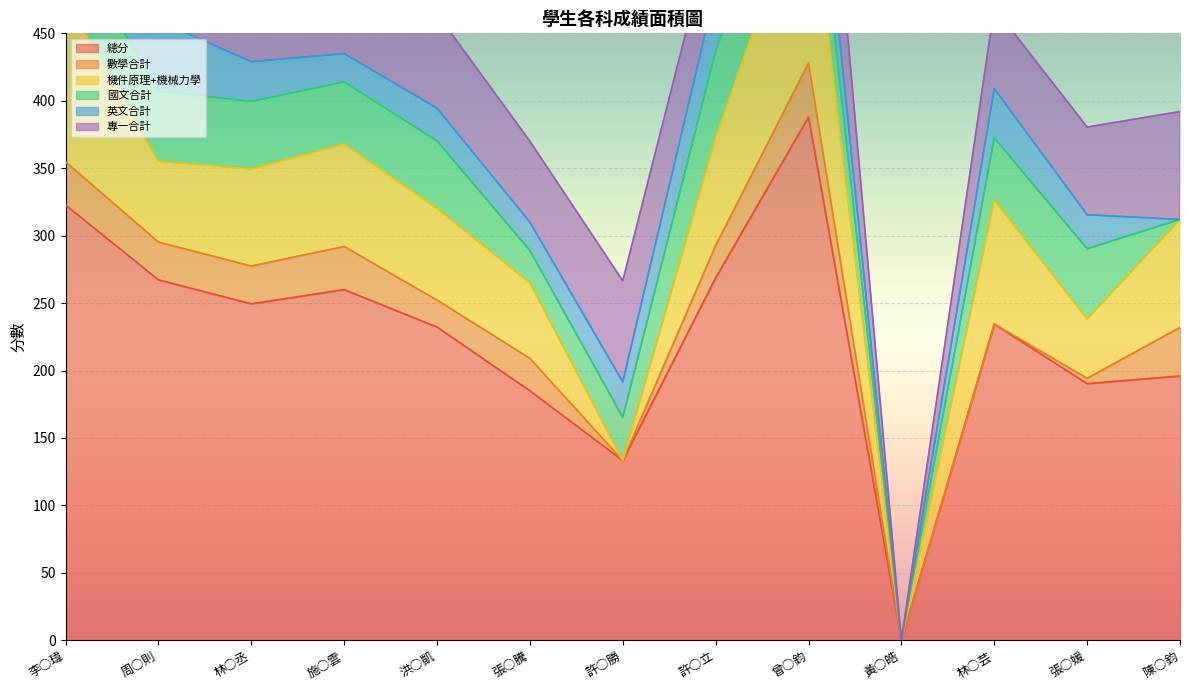

What position from the right is 周○則?

12